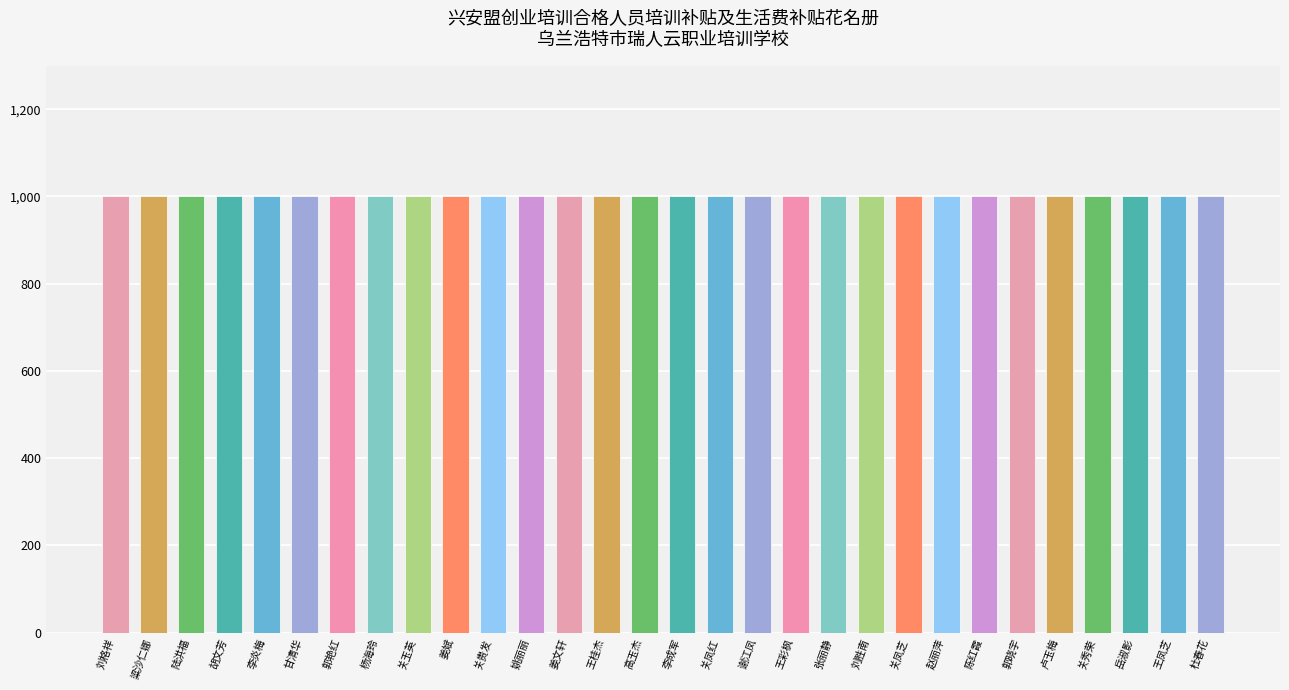

Does the chart contain any negative values?

No